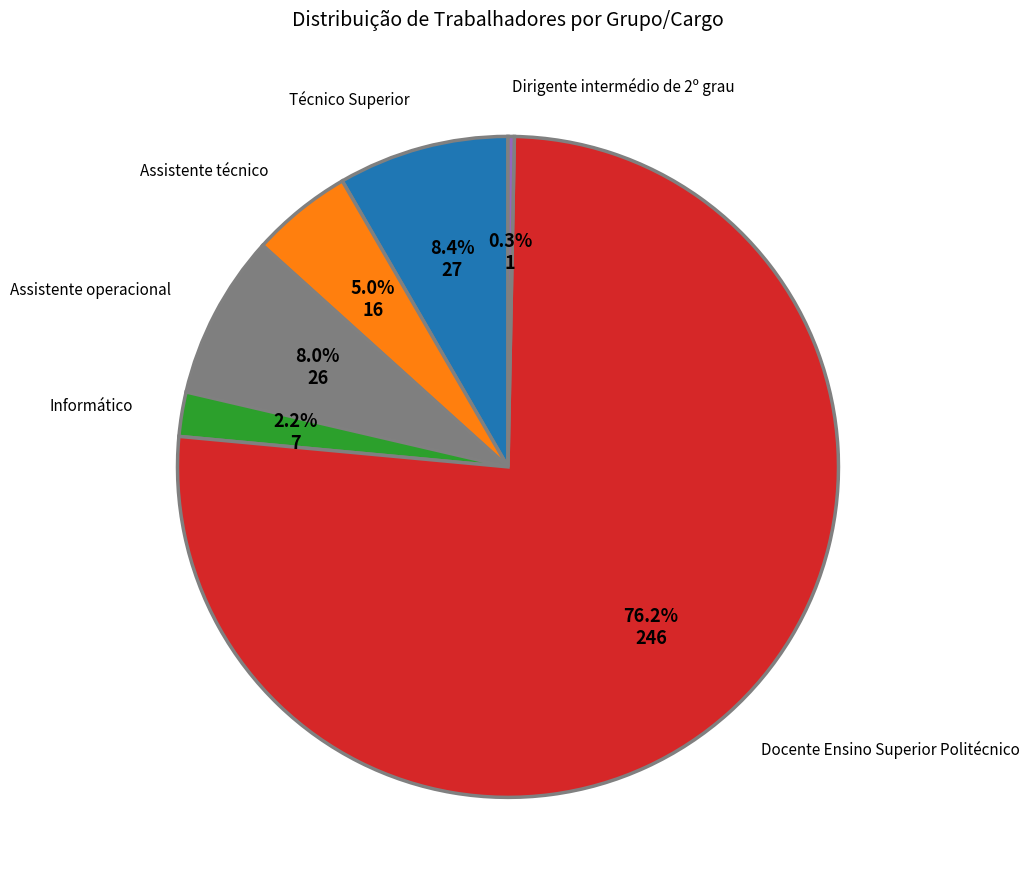

Count the number of slices in the pie.

6